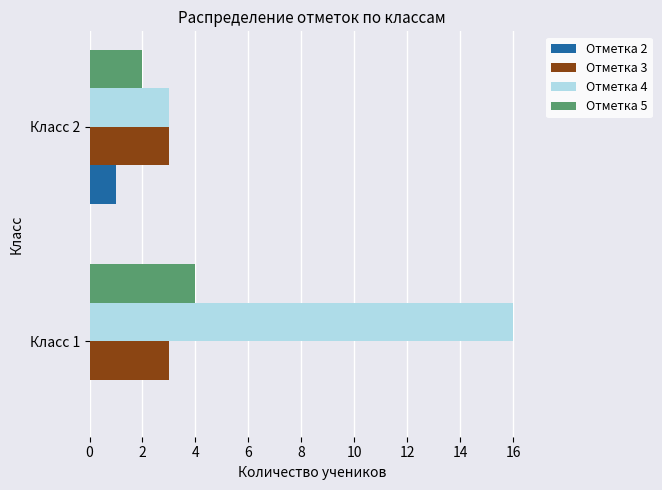

Which series has the largest total across all categories?

Отметка 4